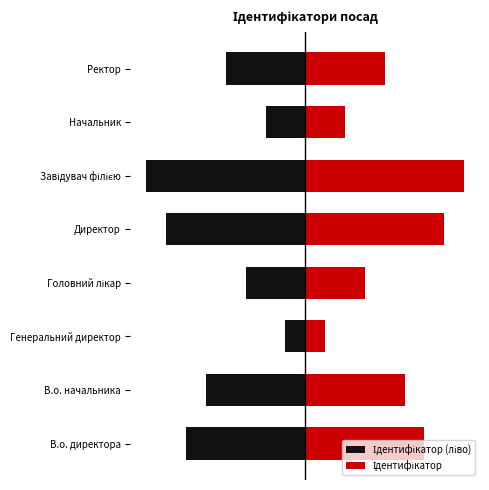

Is the value of Ідентифікатор at В.о. начальника greater than the value of Ідентифікатор (ліво) at Начальник?

Yes